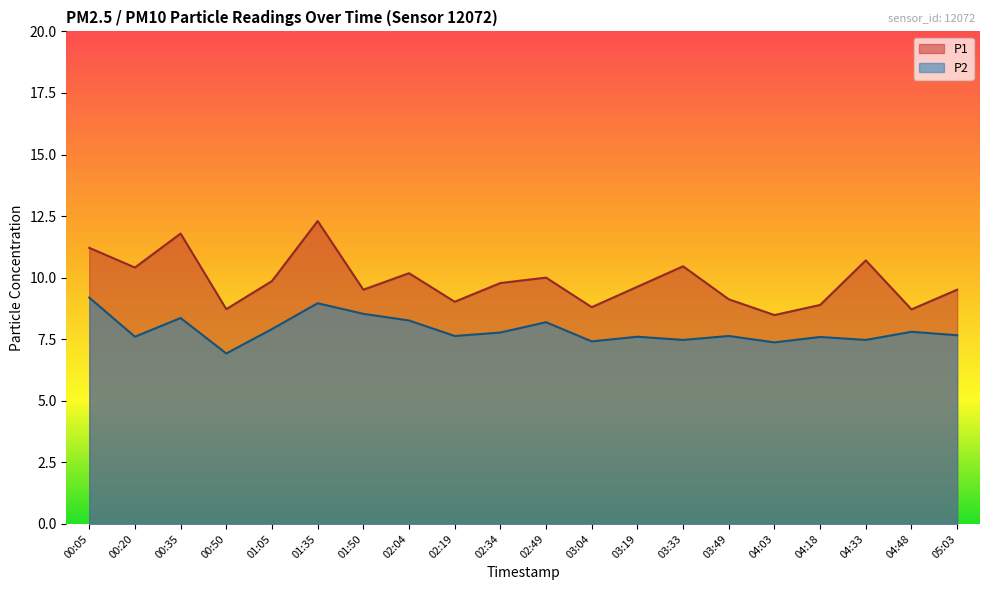

What position from the right is 03:49?

6